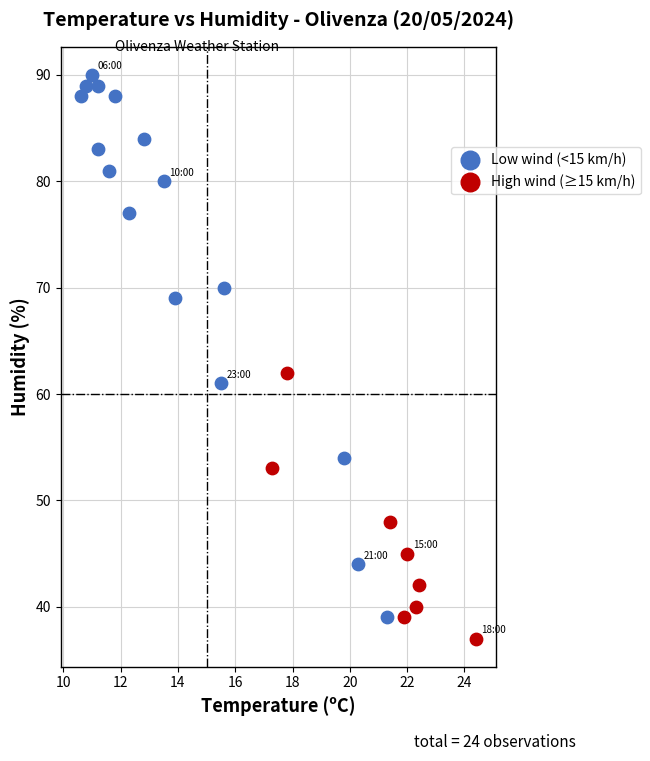

Which series has the largest Y range (max minus min)?

Low wind (<15 km/h)